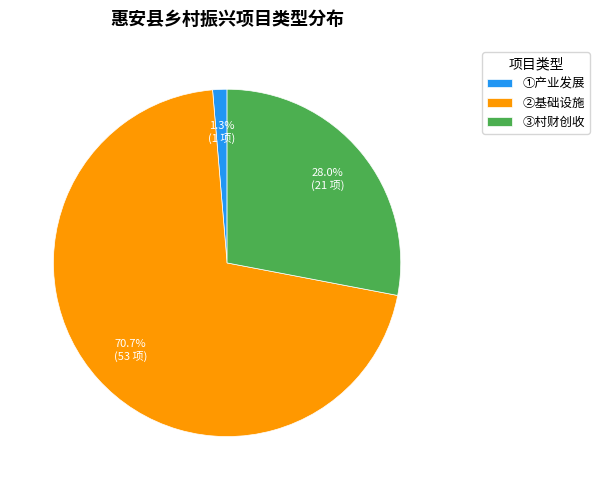

Between ②基础设施 and ①产业发展, which is larger?

②基础设施